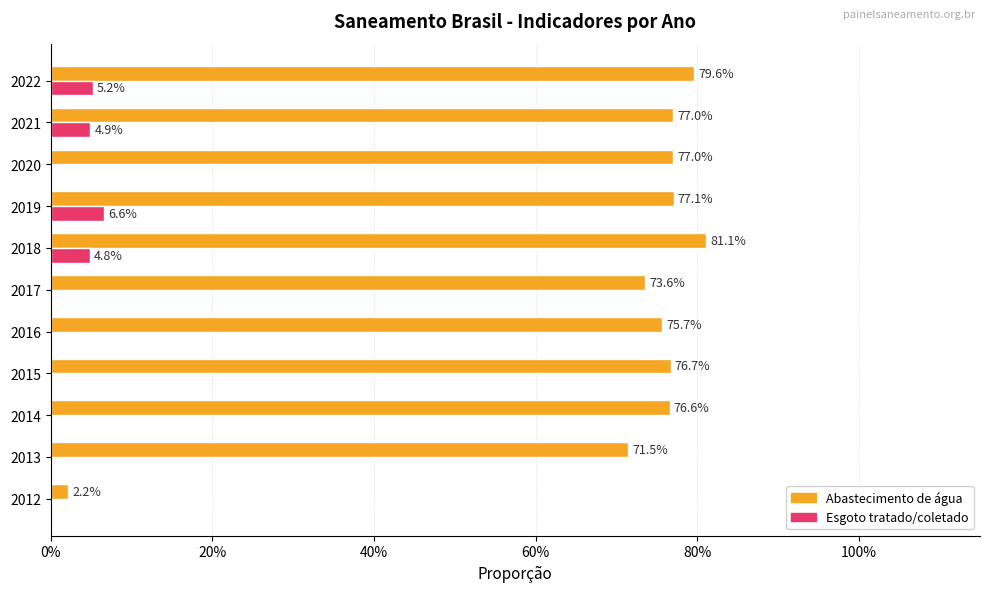

How many groups of bars are there?

11